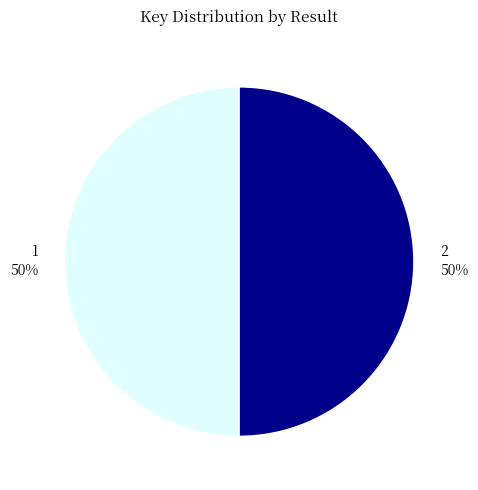

Is the sum of 1 50% and 2 50% greater than half?

Yes